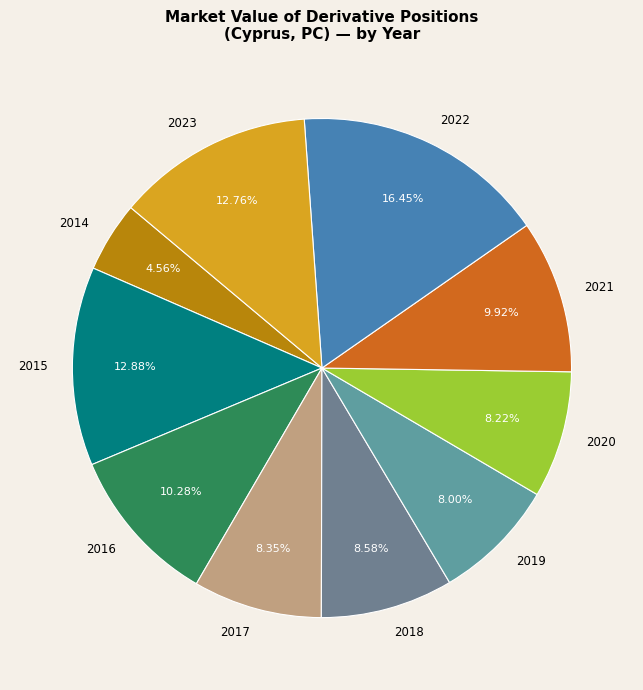

Do 2023 and 2019 together represent more than half of the pie?

No